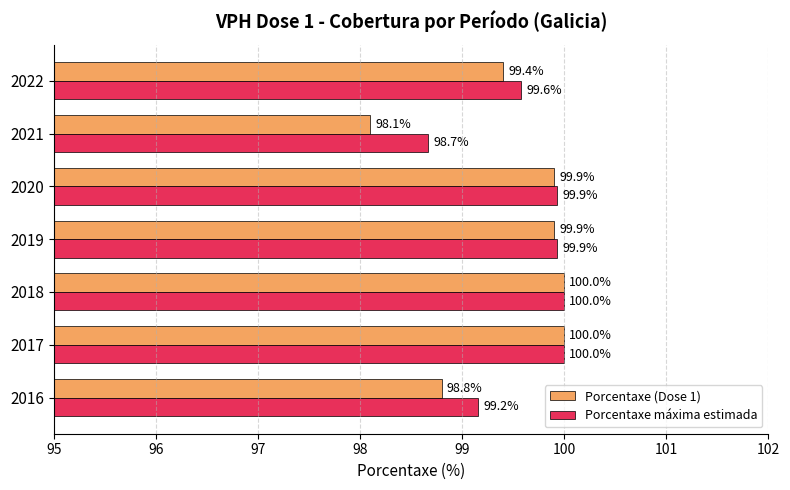

At which label is Porcentaxe máxima estimada closest to 99?

2016